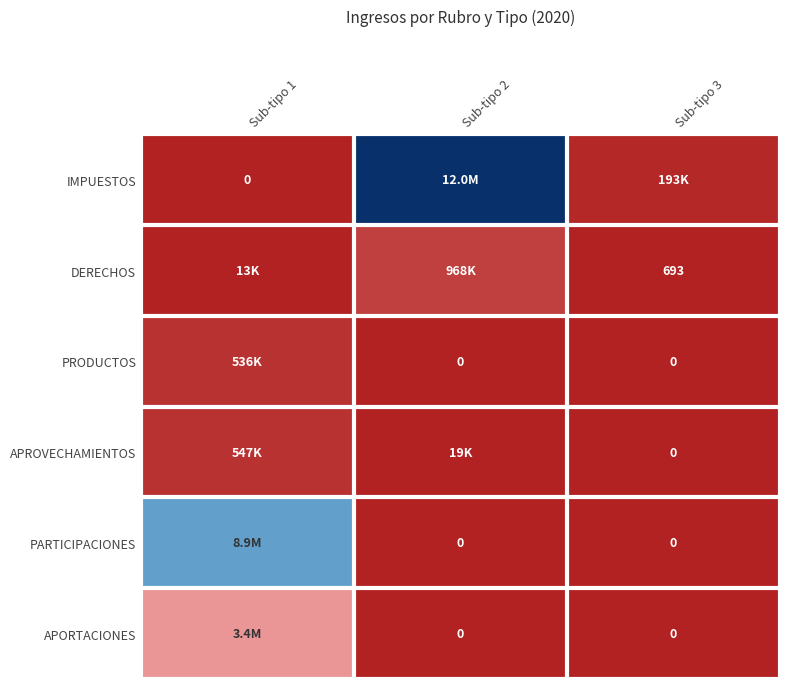

True or false: PRODUCTOS has a value of -237874.8 at Sub-tipo 3.

False